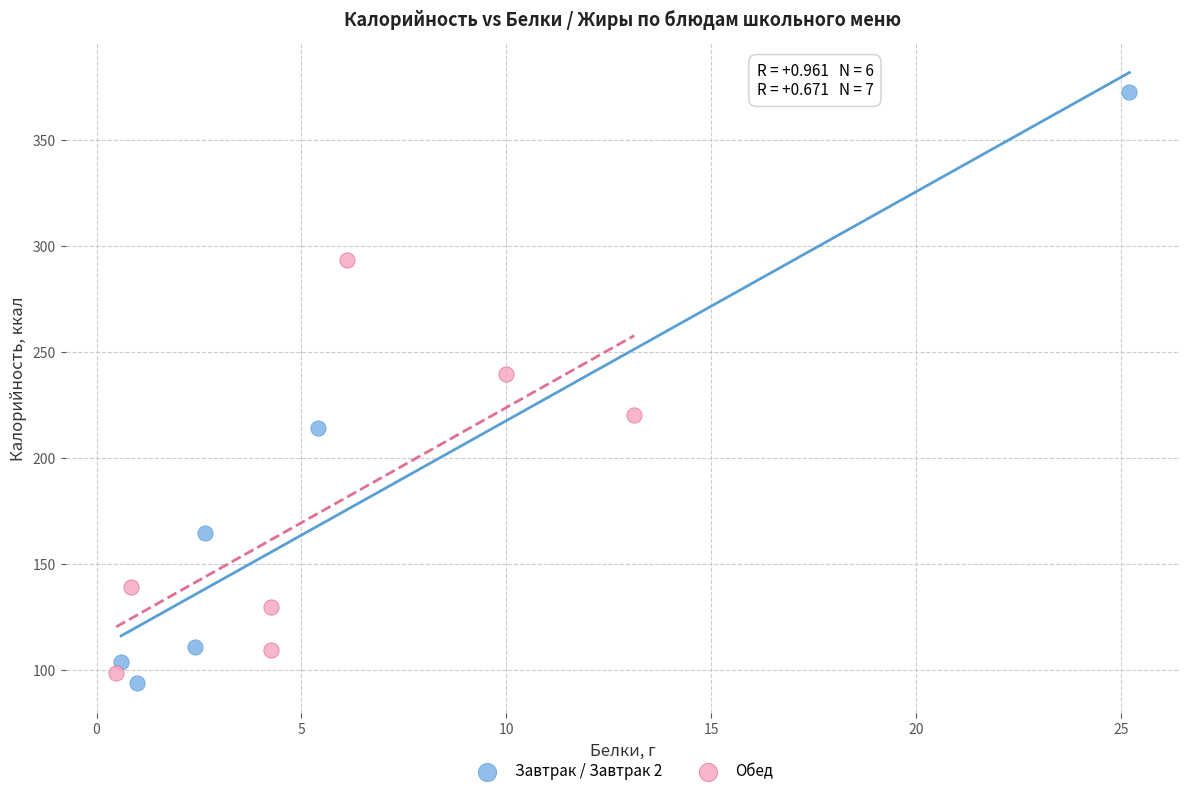

Which series has the widest spread of Y values?

Завтрак / Завтрак 2